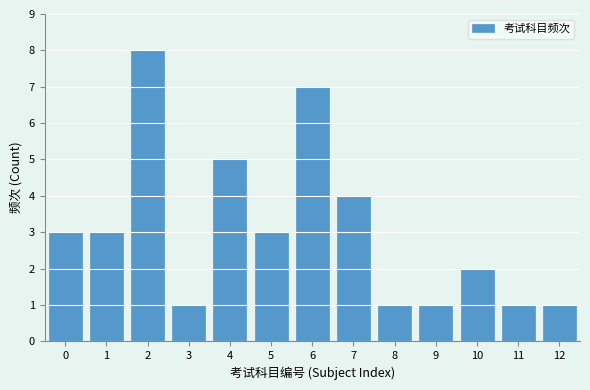

Reading right to left, what are all the values shown in this chart?

12=1	11=1	10=2	9=1	8=1	7=4	6=7	5=3	4=5	3=1	2=8	1=3	0=3